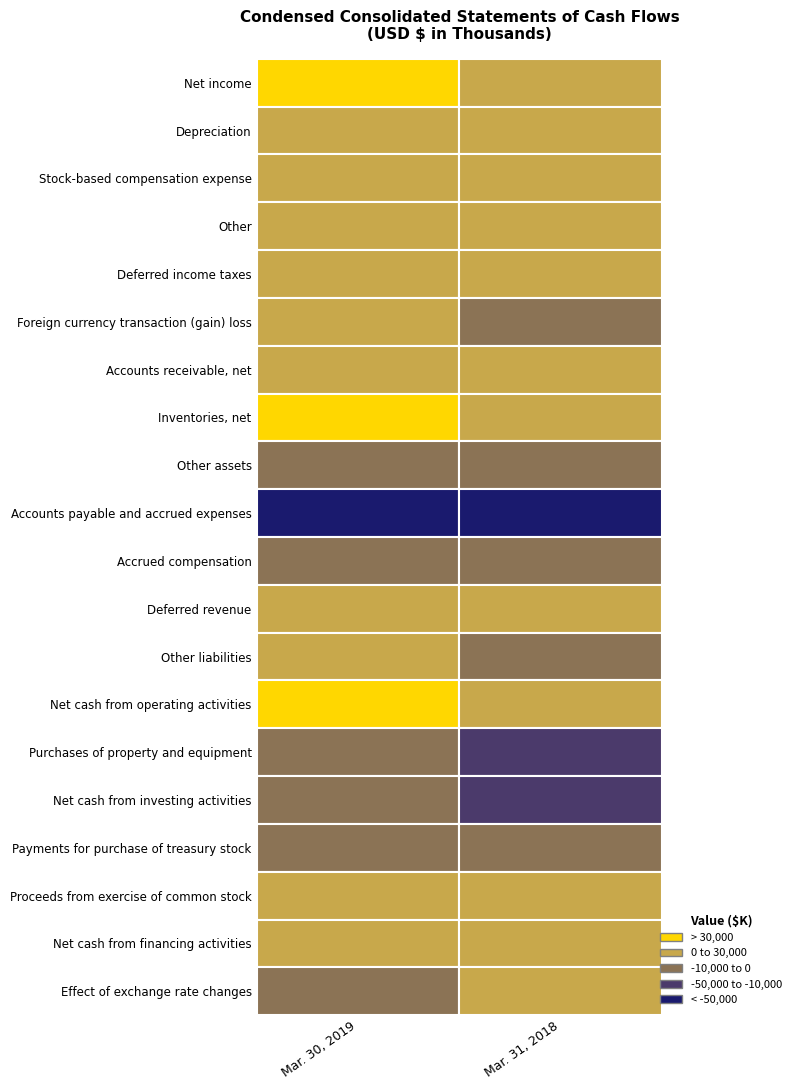

The value of Other liabilities at Net income is 6388. True or false?

True